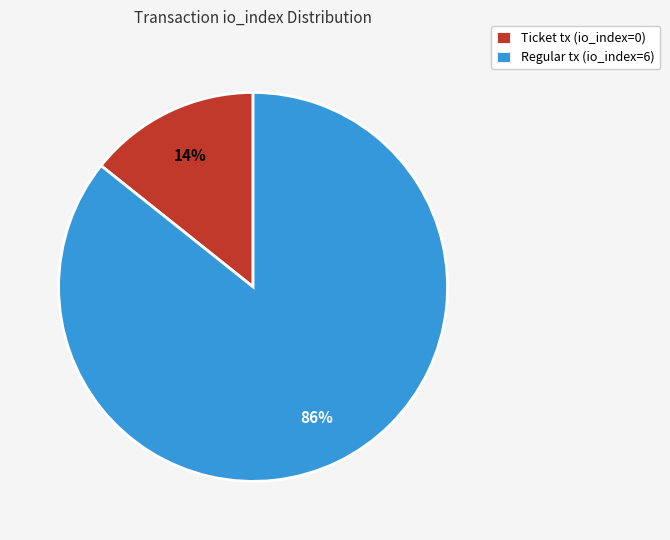

The Ticket tx (io_index=0) slice represents 20% of the pie. True or false?

False